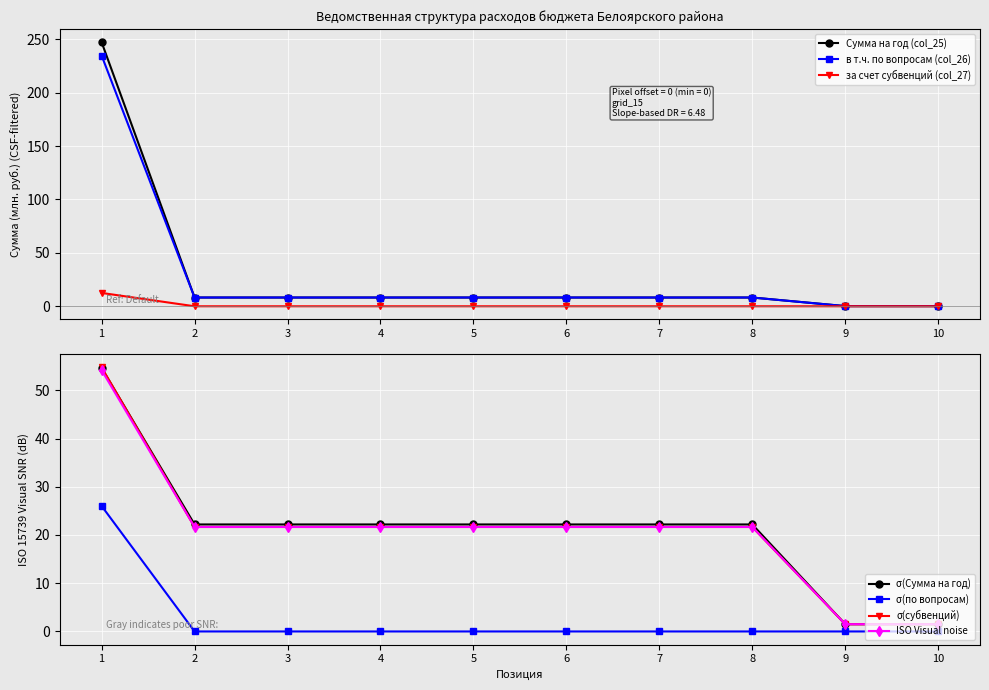

How many data points in в т.ч. по вопросам (col_26) are above 8?

8